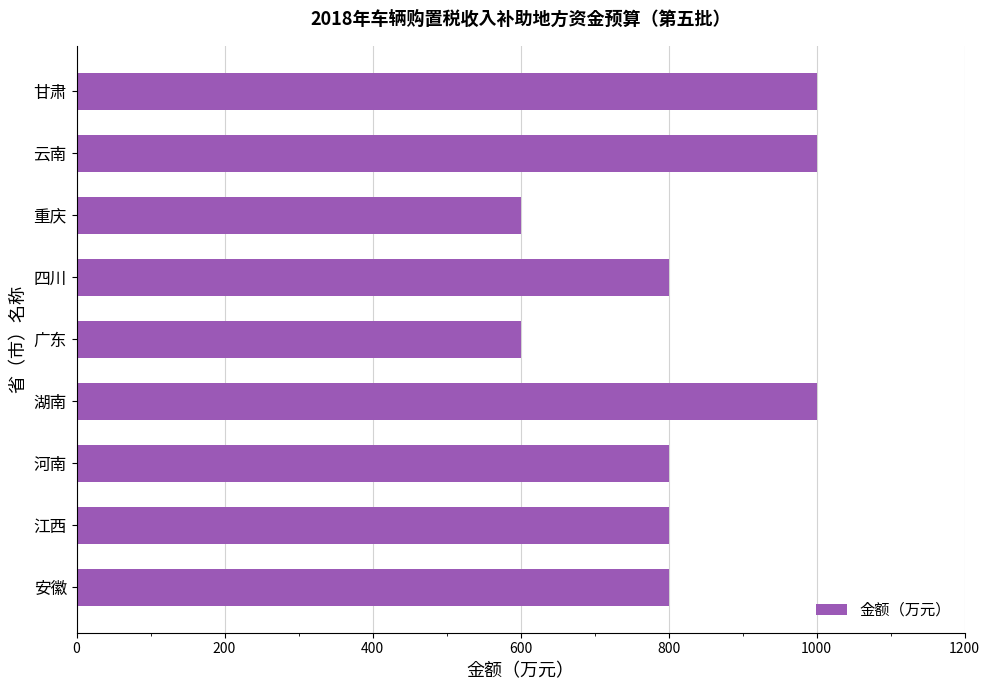

Is it true that the value at 湖南 is 1000?

True